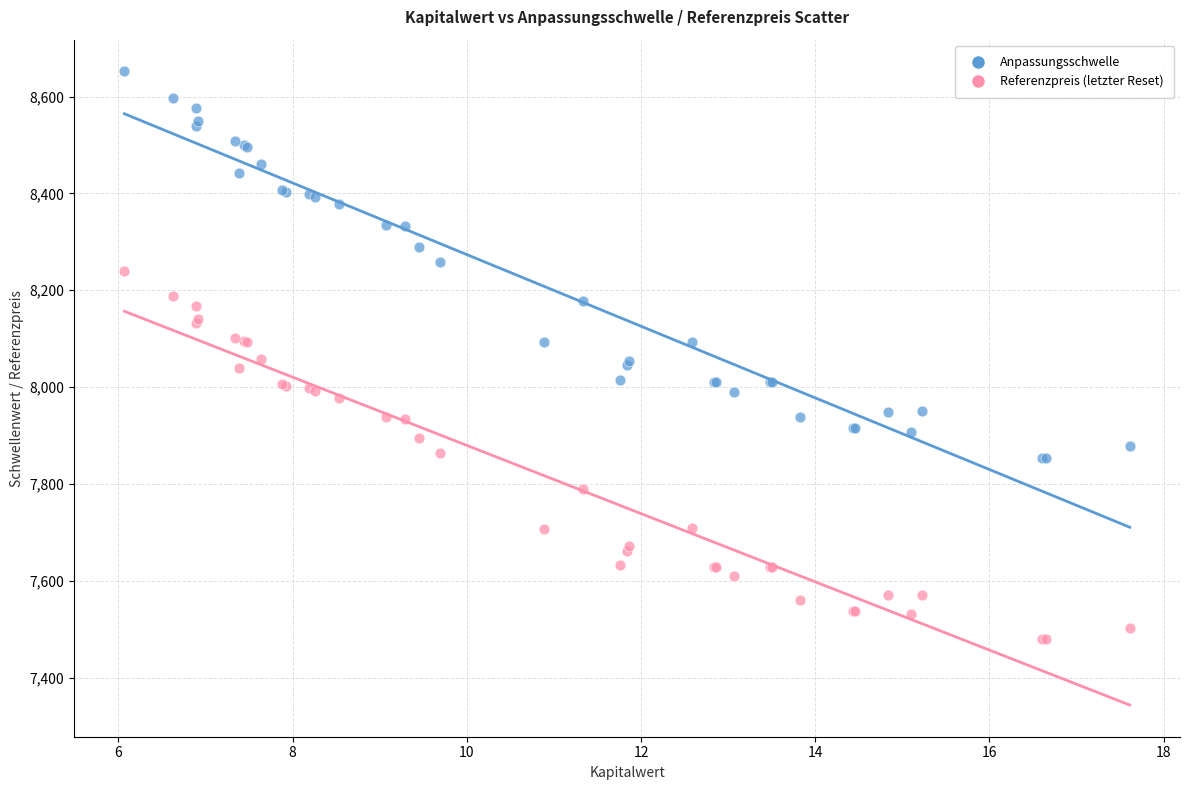

Which series reaches the maximum Y coordinate?

Anpassungsschwelle